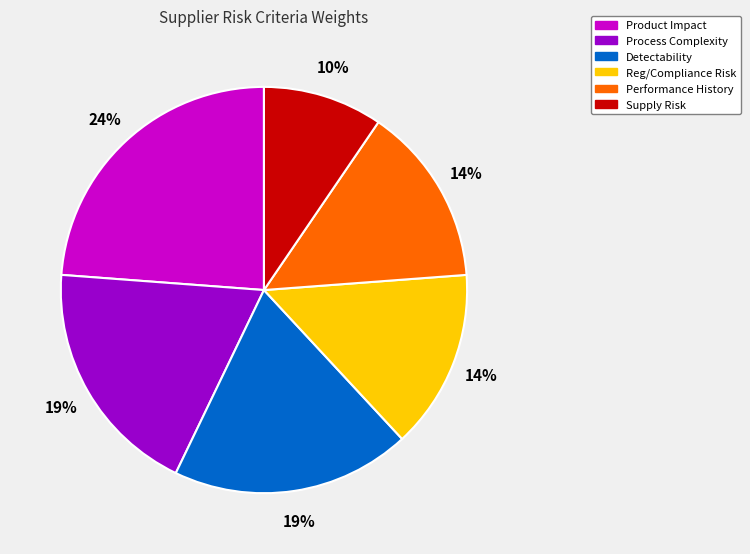

Combined, do Performance History and Process Complexity account for over 50%?

No